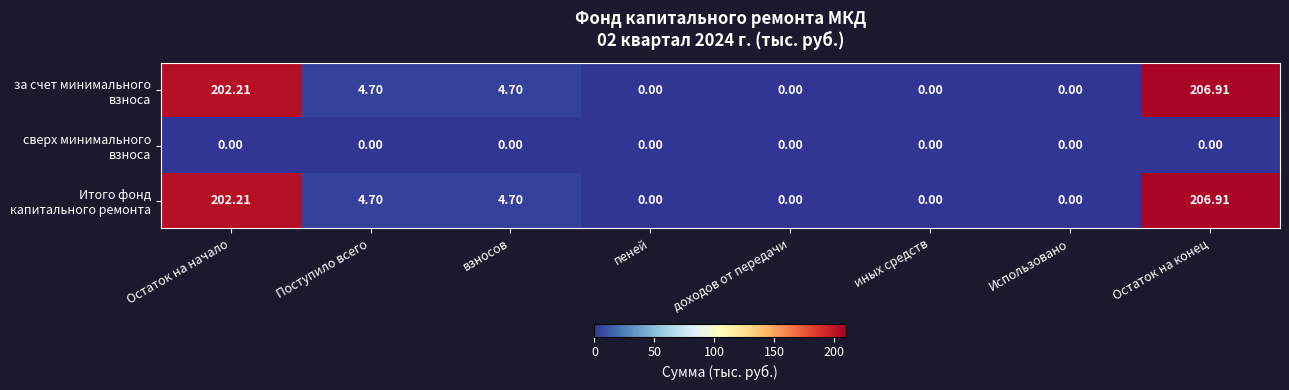

At which category is the sum across all series the highest?

Остаток на конец